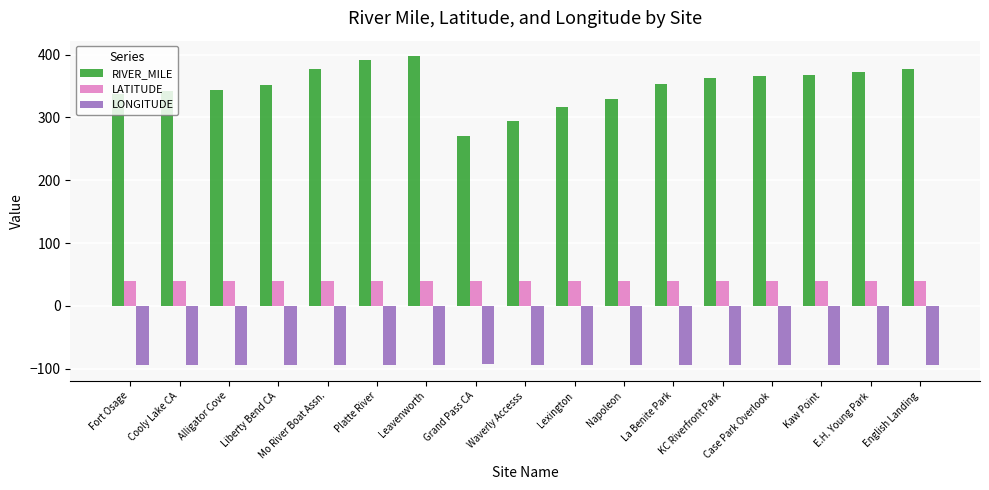

True or false: RIVER_MILE has a value of 139.4 at Napoleon.

False